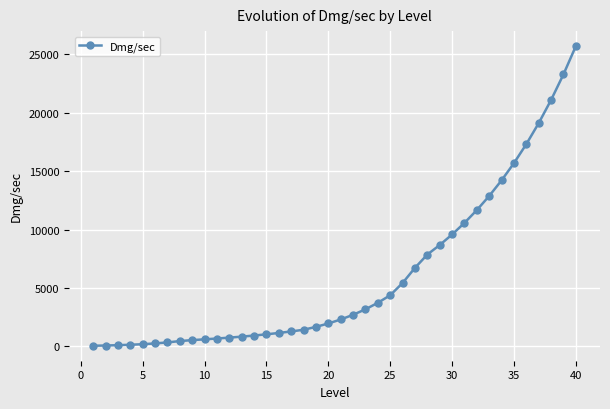

Count the number of data series in this chart.

1